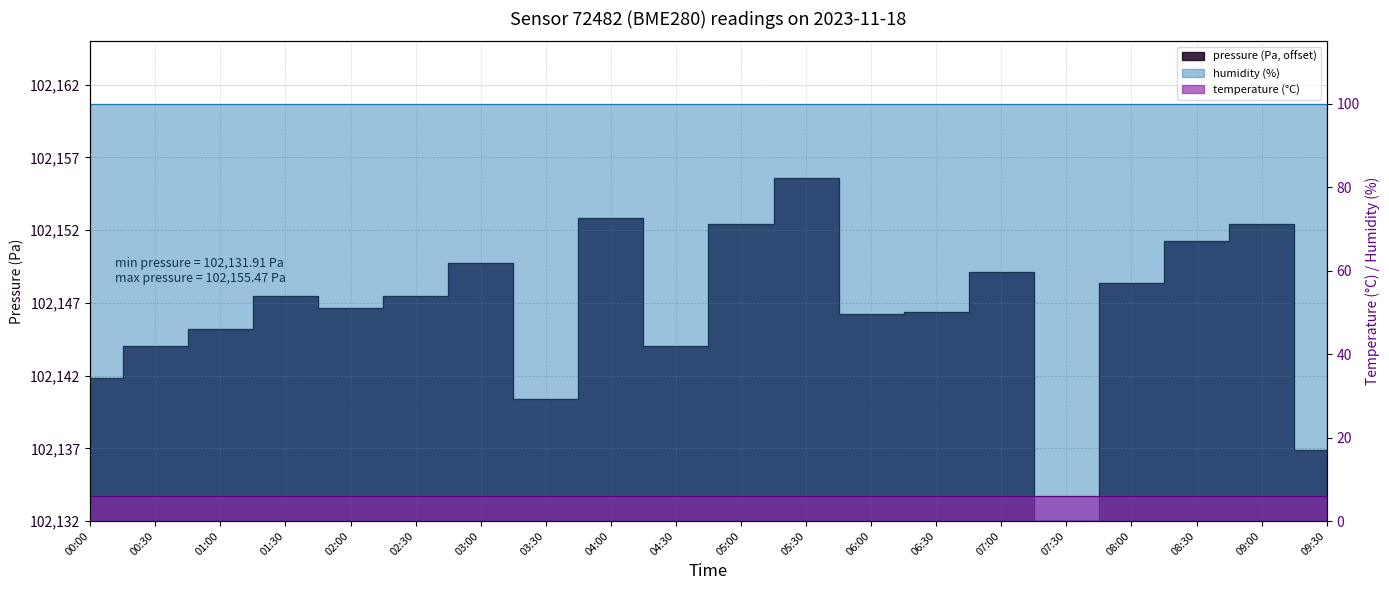

At which category is the sum across all series the highest?

05:30